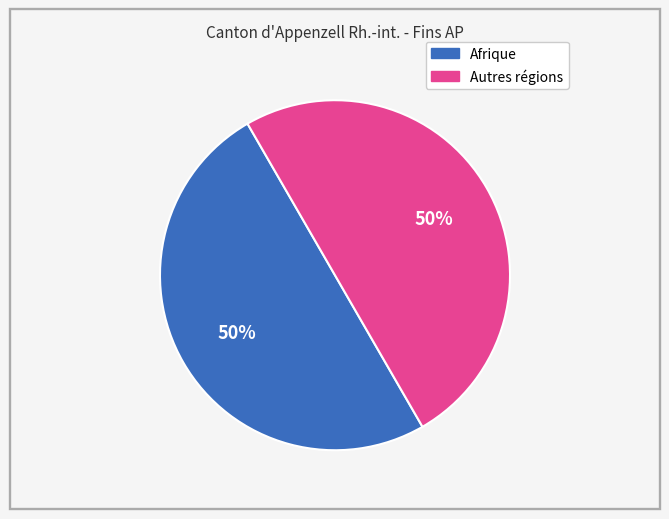

To the nearest percent, what is the average slice percentage?

50%